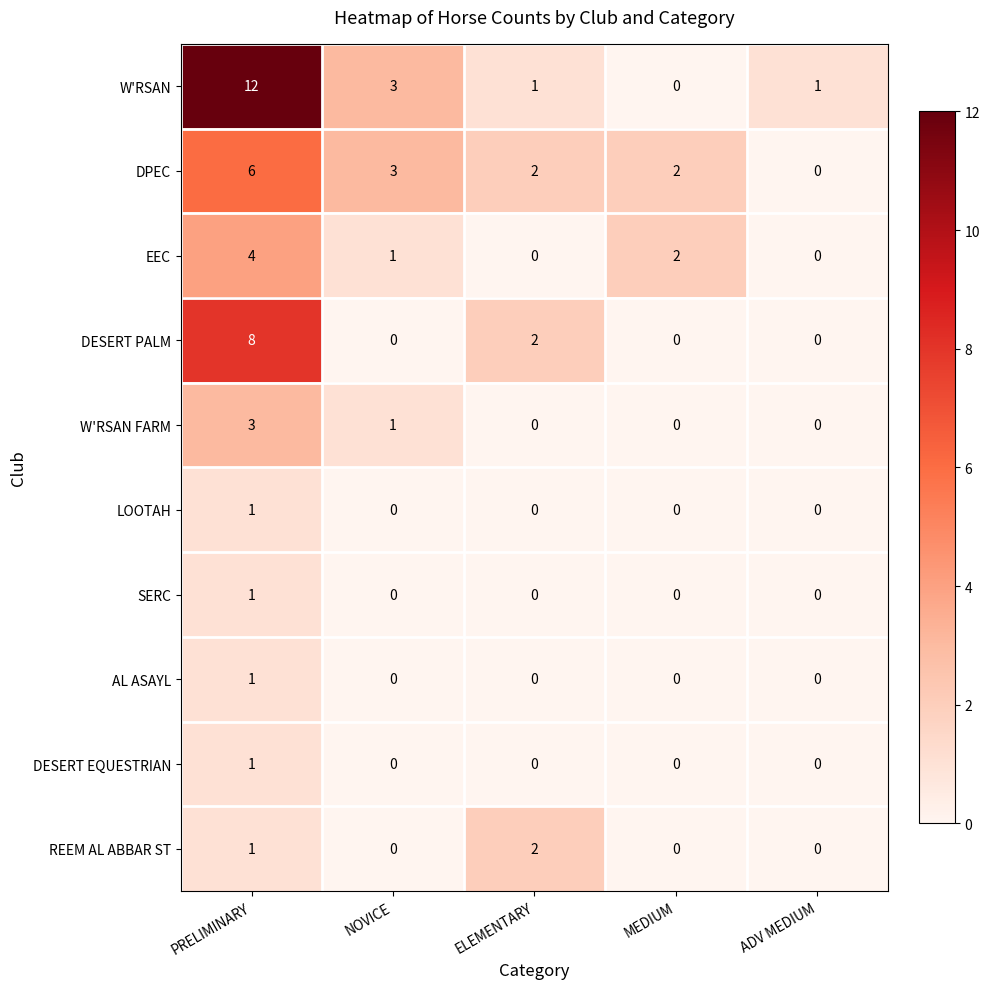

How many values in the DPEC series are below 2?

1